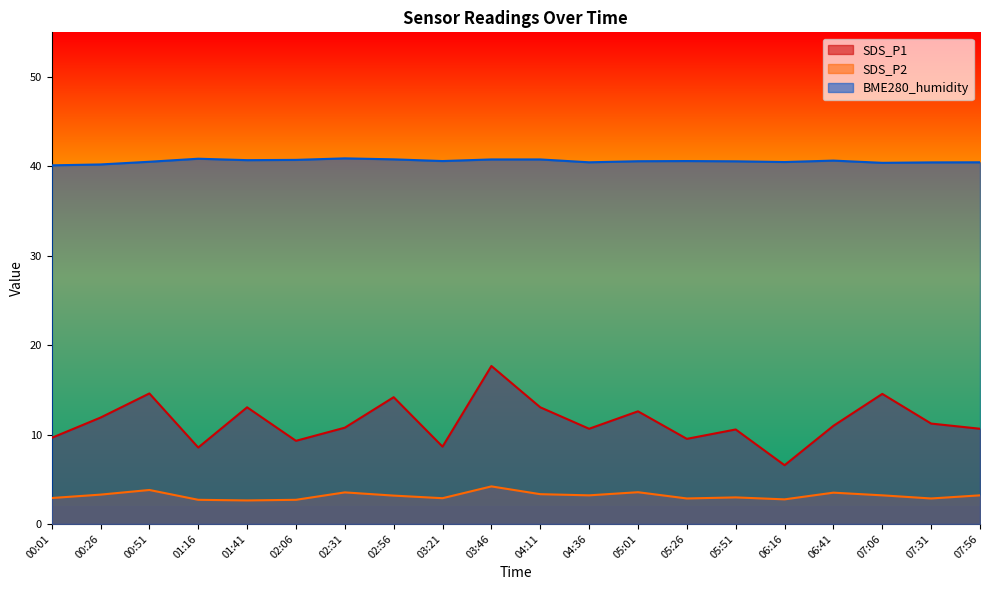

True or false: SDS_P1 and SDS_P2 cross at least once.

False